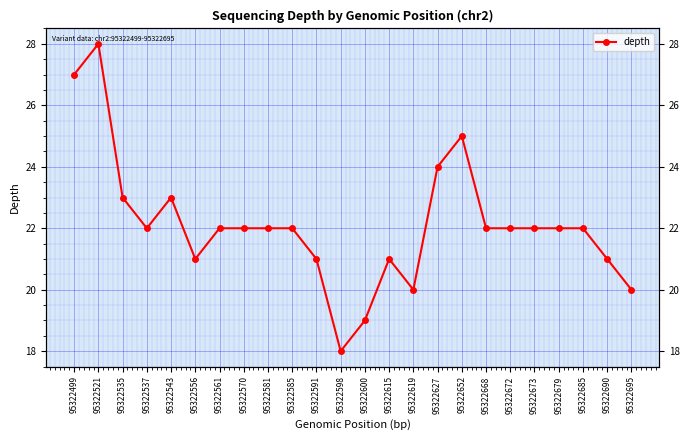

True or false: there are more than 0 points higher than both neighbors.

True